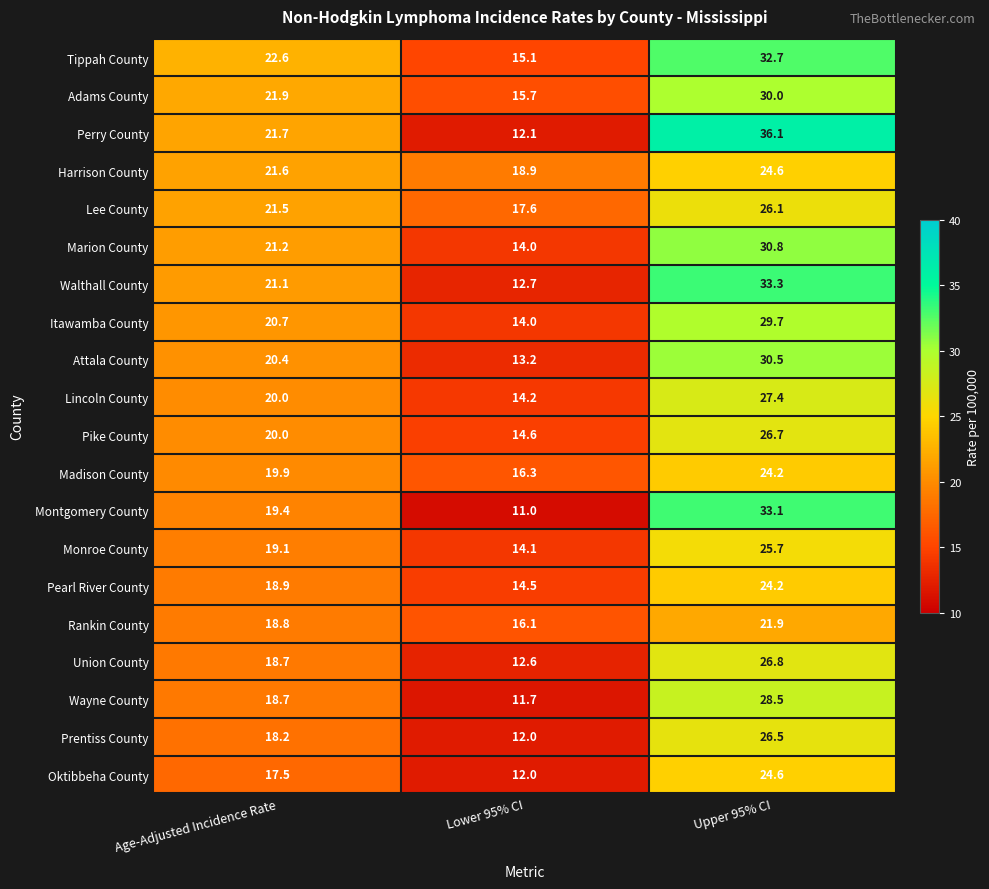

At which label is Monroe County closest to 19?

Age-Adjusted Incidence Rate